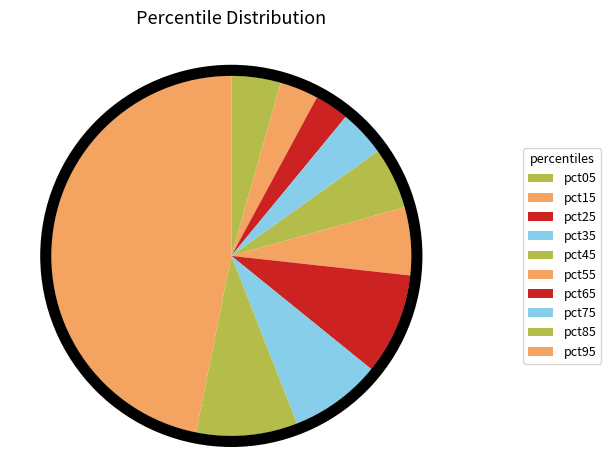

Is there a majority slice in this chart?

No